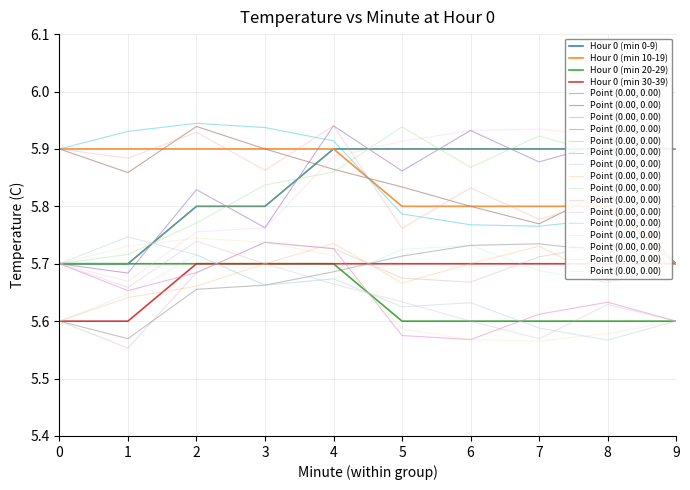

What is the value of the Hour 0 (min 20-29) point at the 8th from the left?

5.6